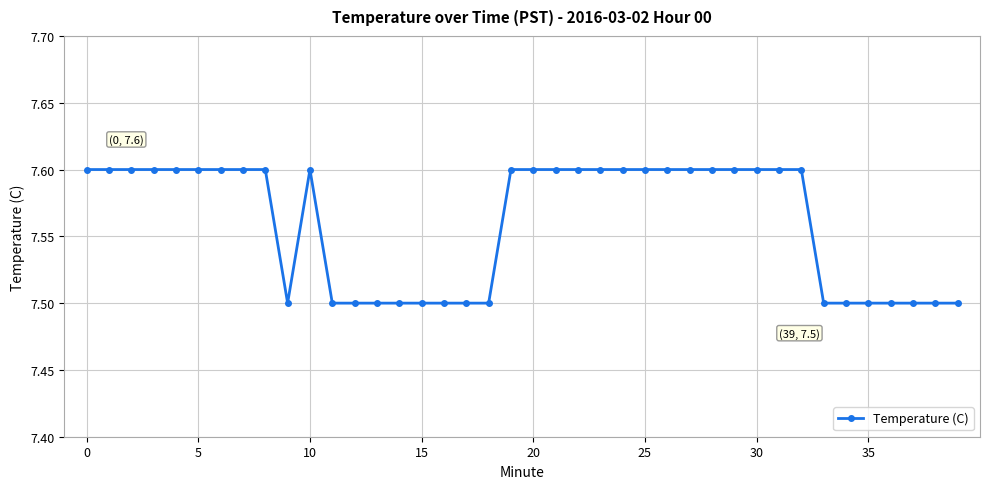

What is the greatest value displayed?

7.6